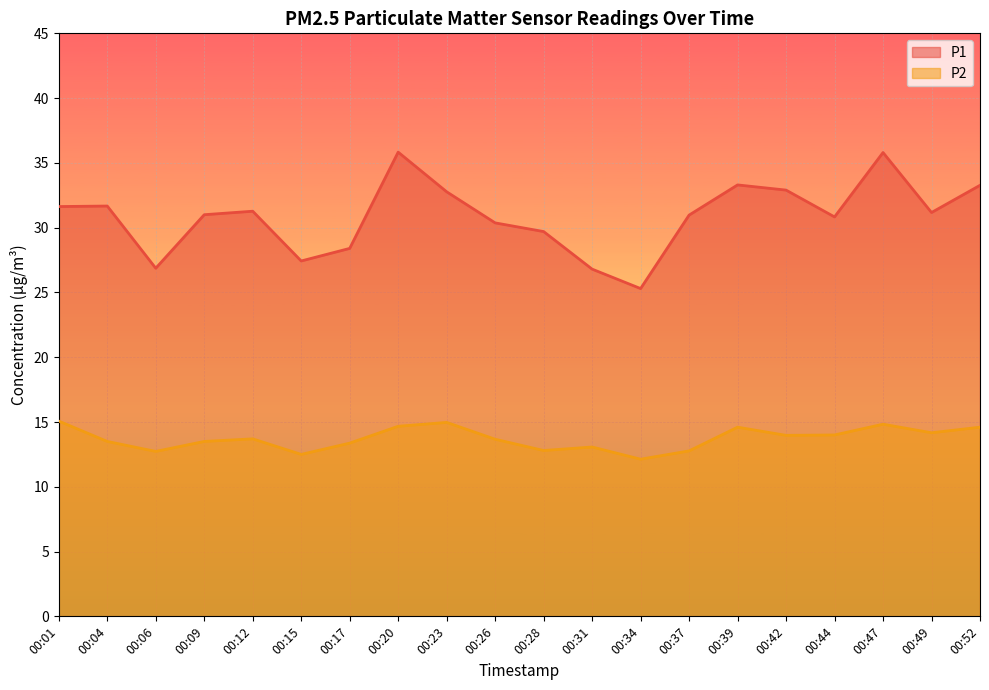

What are all the series names shown in the legend?

P1, P2